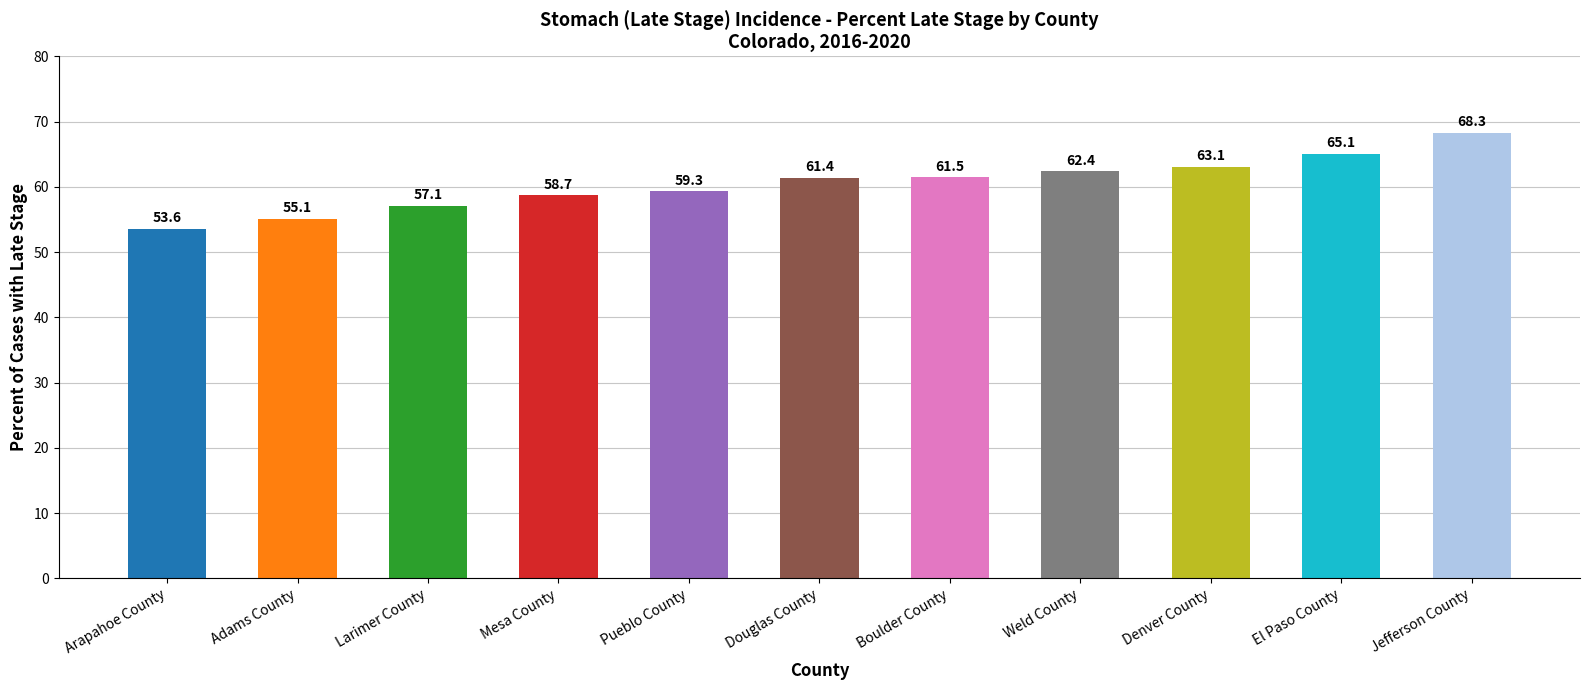

What is the maximum value shown in the chart?

68.3